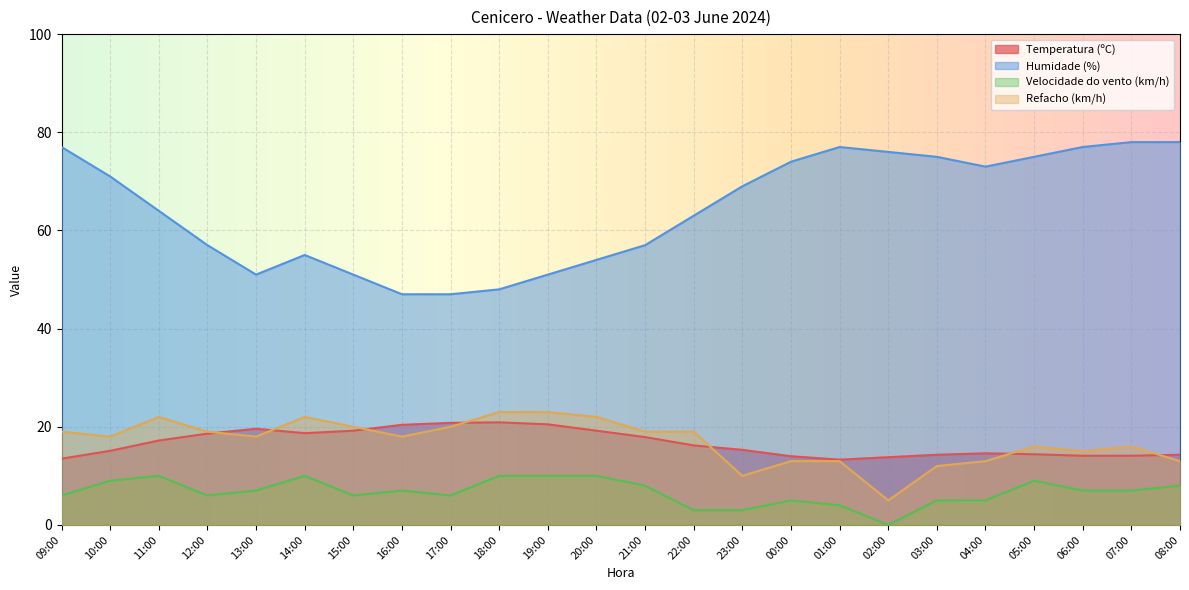

What position from the left is 08:00?

24